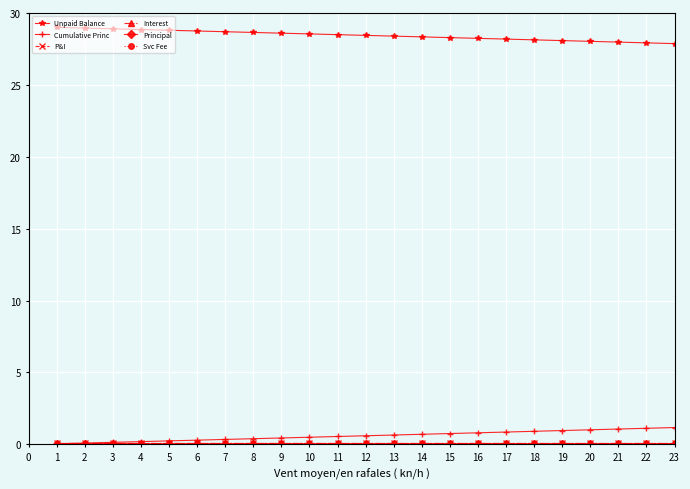

True or false: Unpaid Balance and Cumulative Princ intersect in this chart.

False